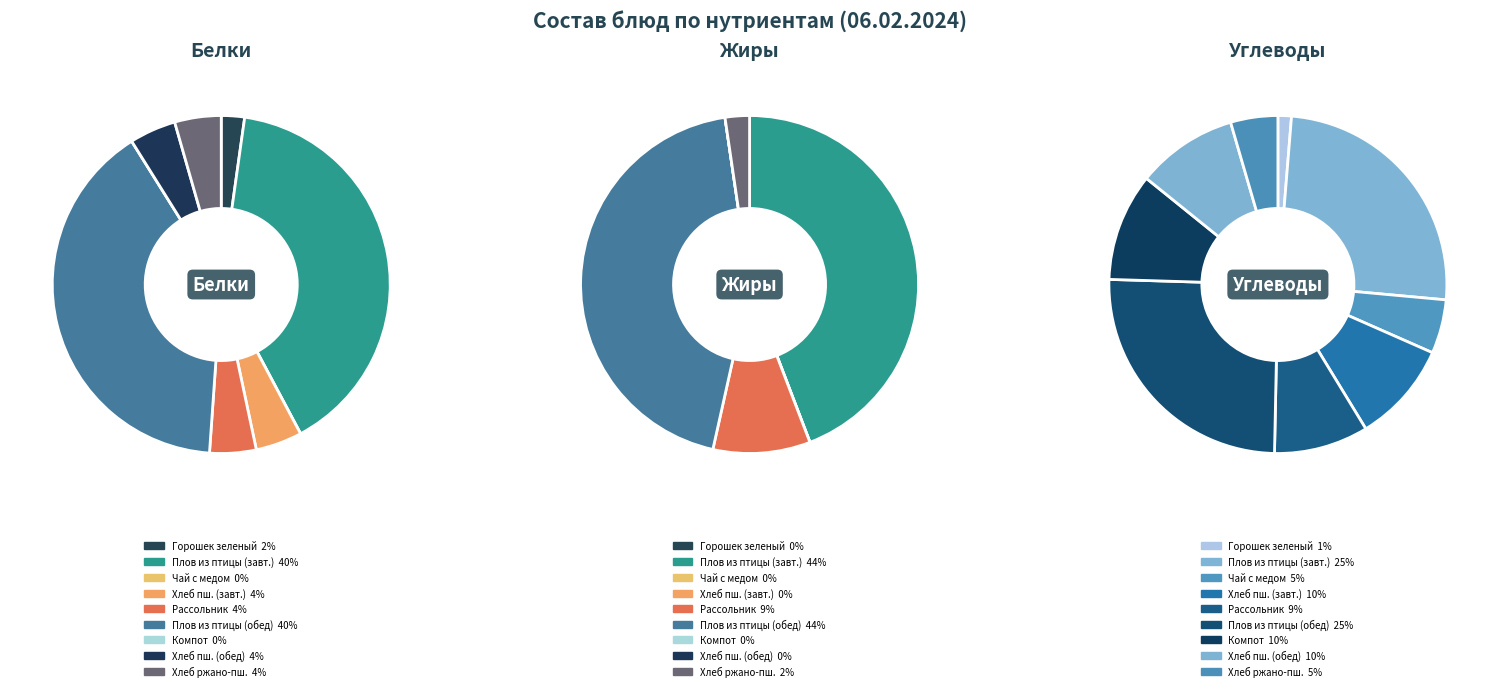

How many segments does this pie chart have?

9